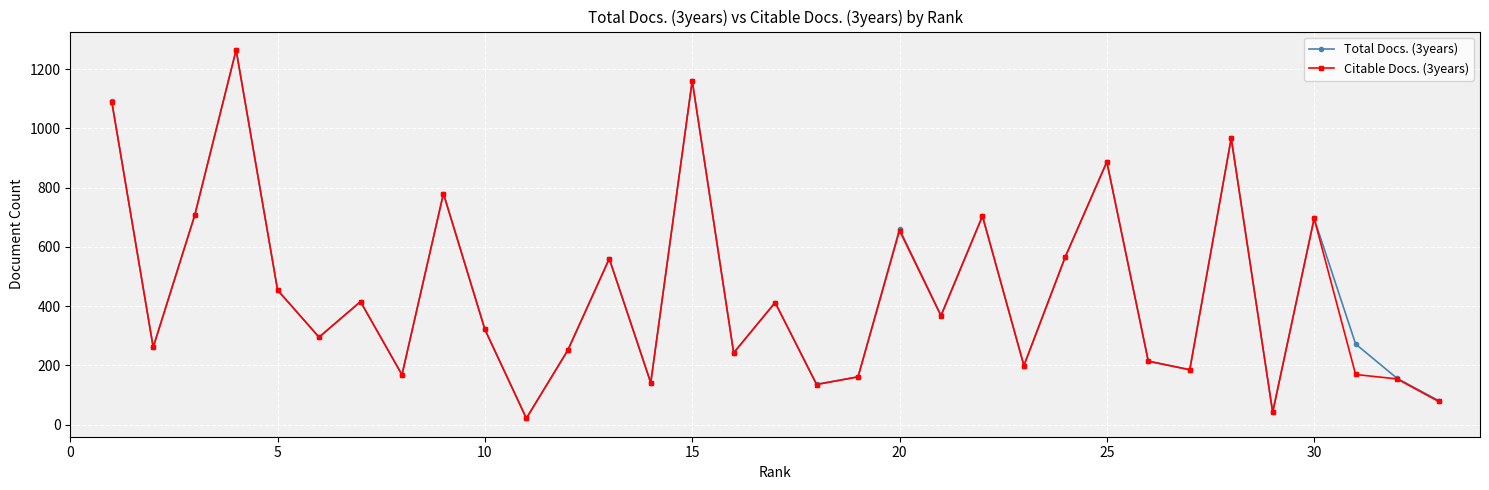

How many lines are shown in the chart?

2